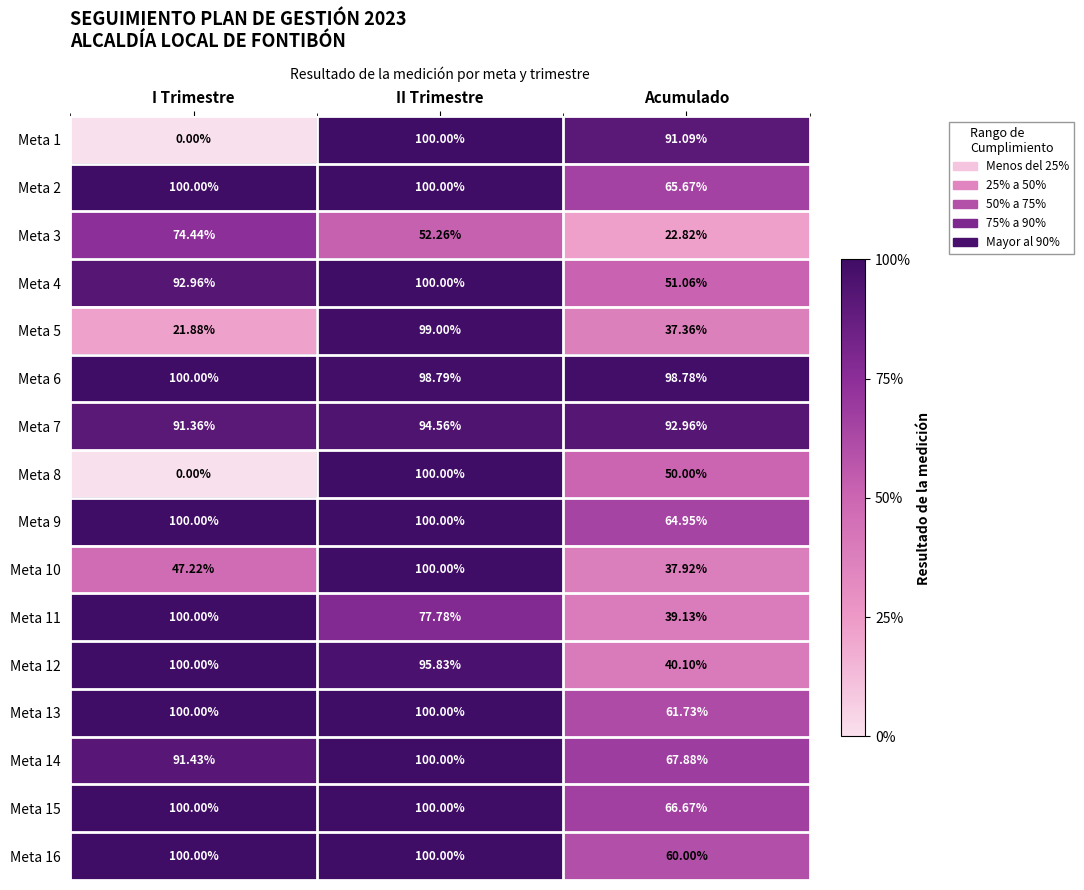

Where does the Meta 3 series first go above 52?

I Trimestre